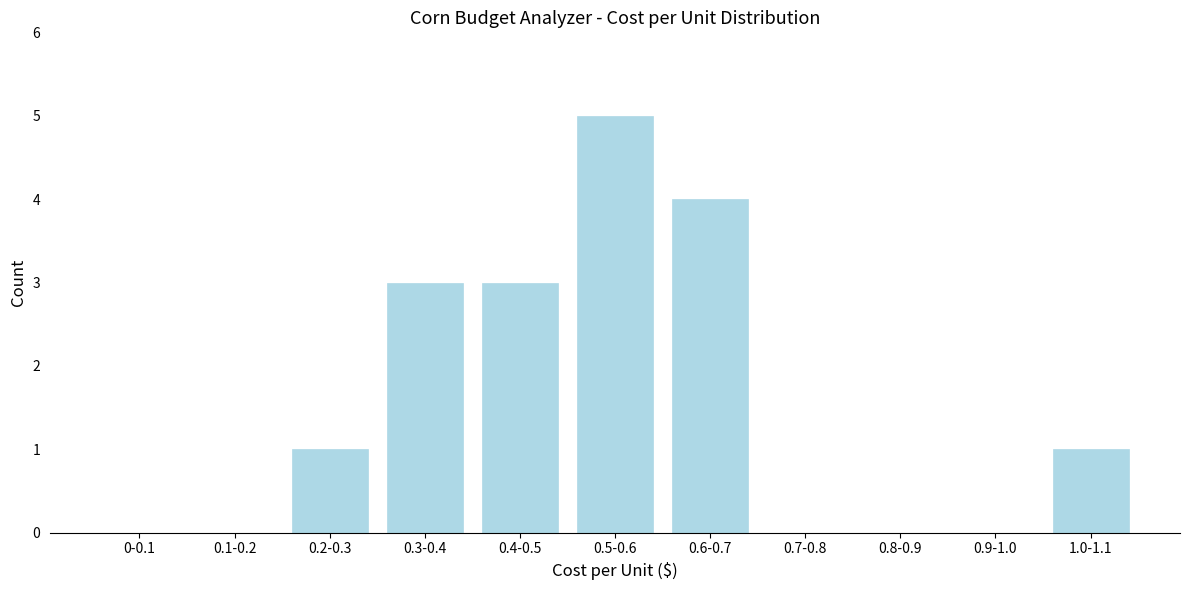

Reading left to right, extract all data points from this chart.

0-0.1=0	0.1-0.2=0	0.2-0.3=1	0.3-0.4=3	0.4-0.5=3	0.5-0.6=5	0.6-0.7=4	0.7-0.8=0	0.8-0.9=0	0.9-1.0=0	1.0-1.1=1